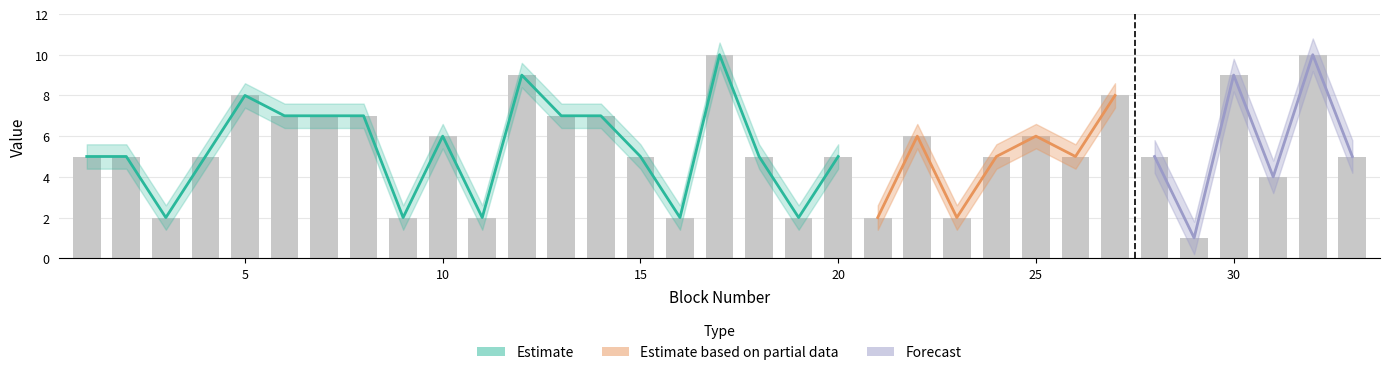

What is the sum of the values at 13 and 3?

9